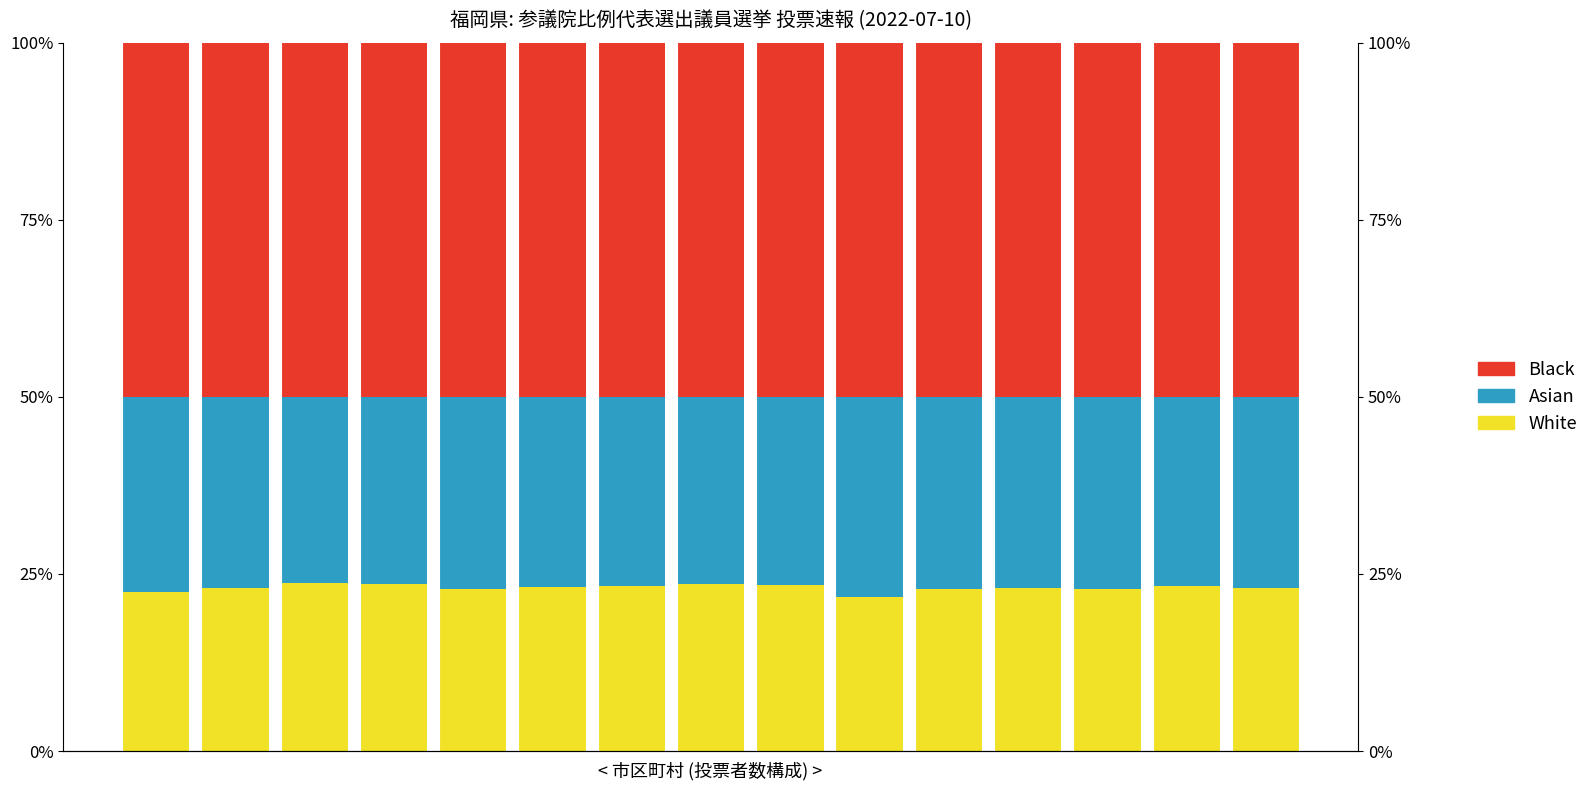

List the series in order of their peak value, highest first.

Black, Asian, White